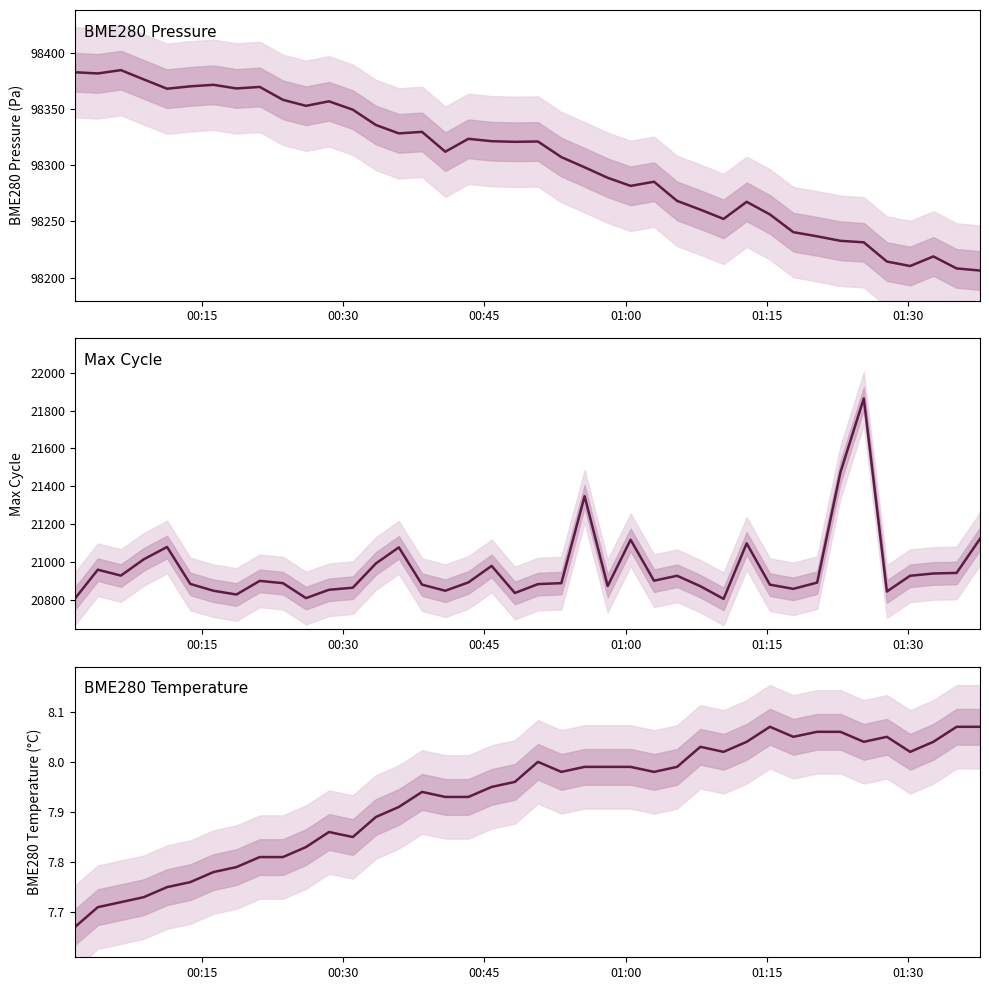

Reading left to right, list all the values displayed in this chart.

BME280 Pressure: 98382.9	98381.8	98384.7	98376.4	98368.2	98370.3	98371.7	98368.4	98369.8	98358.3	98352.9	98357.0	98349.5	98335.9	98328.4	98329.8	98312.1	98323.6	98321.4	98320.9	98321.2	98307.3	98298.2	98288.9	98281.7	98285.4	98268.3	98260.5	98252.2	98267.5	98256.2	98240.5	98236.8	98232.8	98231.4	98214.3	98210.3	98218.8	98208.2	98206.3
Max Cycle: 20806.0	20960.0	20929.0	21015.0	21080.0	20885.0	20849.0	20829.0	20901.0	20889.0	20810.0	20854.0	20865.0	20993.0	21078.0	20881.0	20849.0	20893.0	20980.0	20837.0	20884.0	20889.0	21348.0	20874.0	21118.0	20902.0	20928.0	20873.0	20806.0	21099.0	20881.0	20859.0	20892.0	21474.0	21864.0	20845.0	20928.0	20940.0	20943.0	21123.0
BME280 Temperature: 7.7	7.7	7.7	7.7	7.8	7.8	7.8	7.8	7.8	7.8	7.8	7.9	7.8	7.9	7.9	7.9	7.9	7.9	8.0	8.0	8.0	8.0	8.0	8.0	8.0	8.0	8.0	8.0	8.0	8.0	8.1	8.1	8.1	8.1	8.0	8.1	8.0	8.0	8.1	8.1